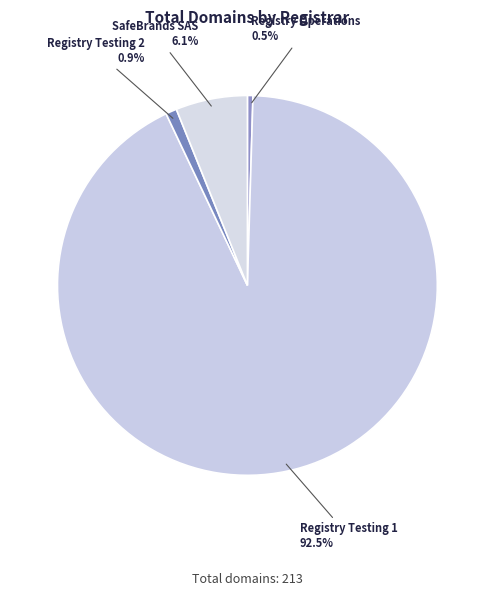

What percentage do SafeBrands SAS and Registry Testing 2 together represent?

7.0%